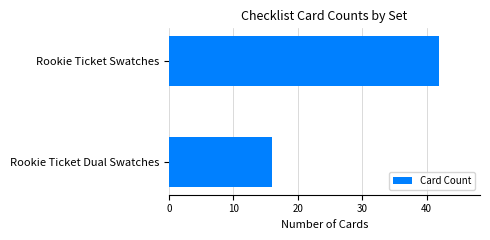

What is the maximum value shown in the chart?

42